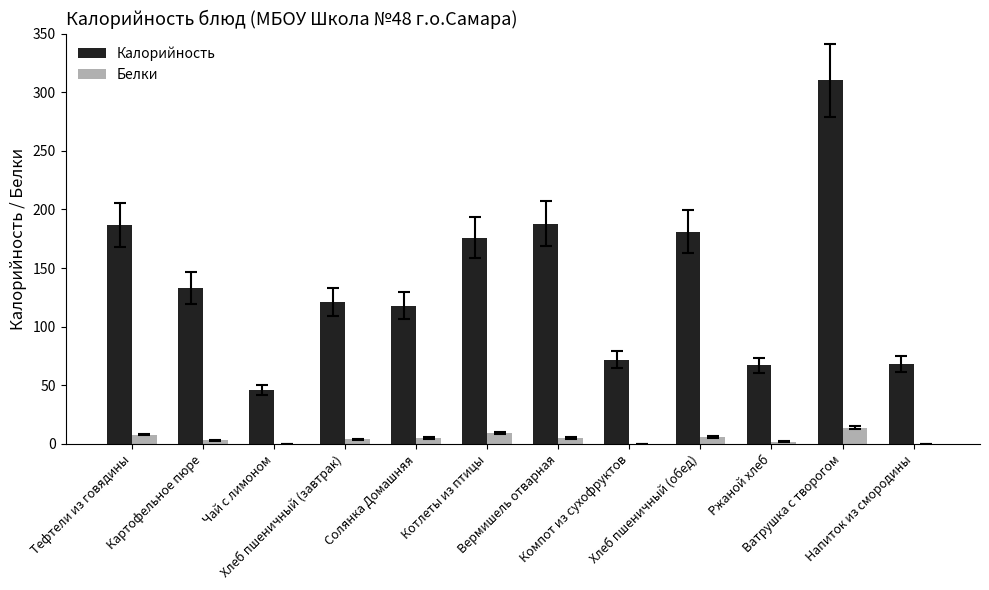

What is the sum of all Калорийность values?

1667